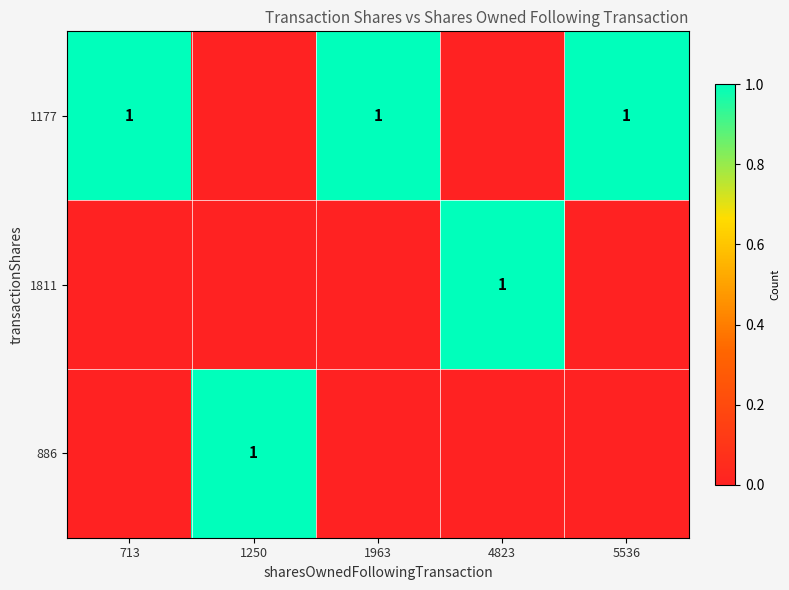

Is it true that 1177 equals 2 at 713?

False